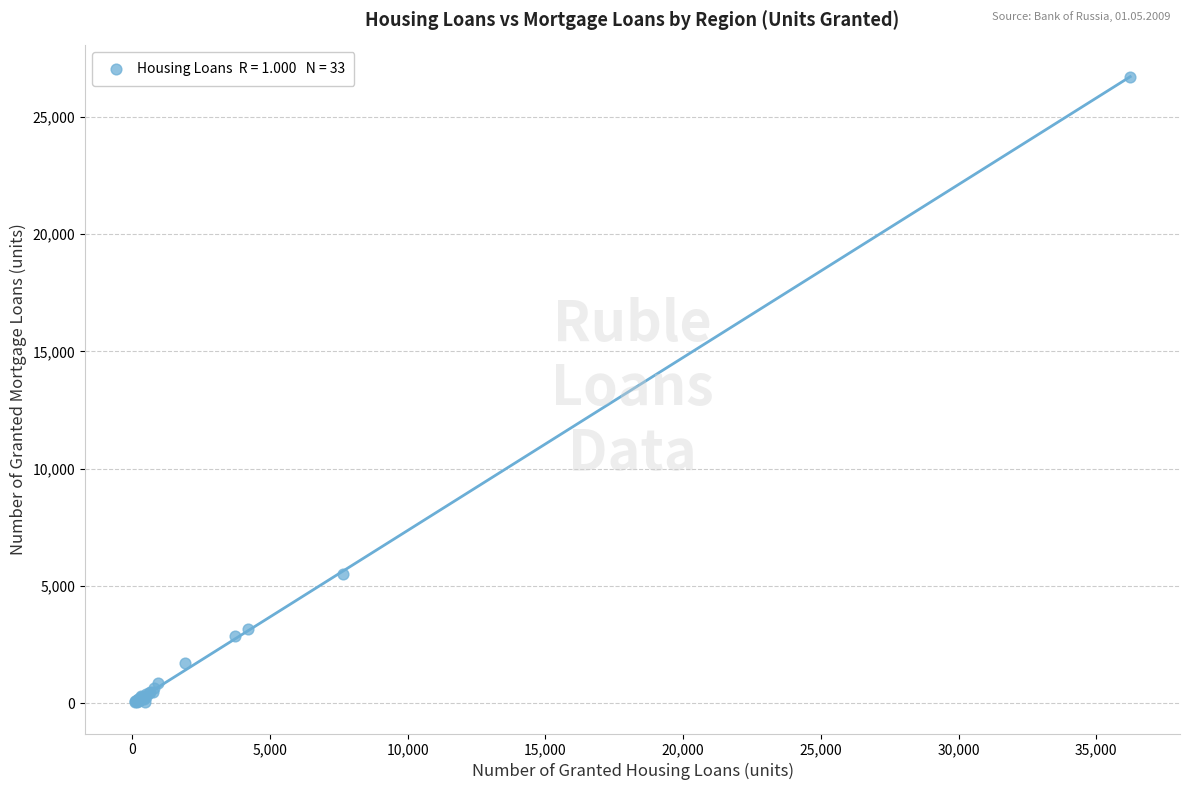

What Y value in the scatter plot is closest to 13374?

5518